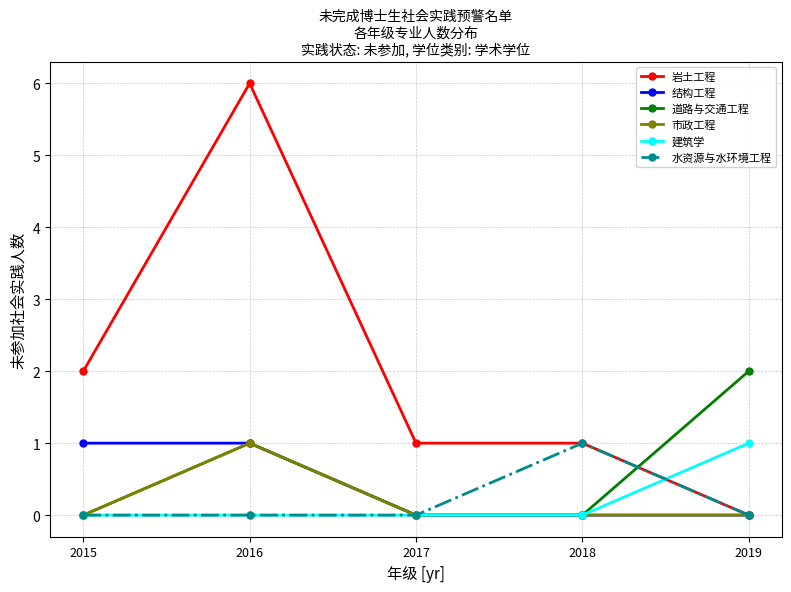

True or false: 岩土工程 and 道路与交通工程 cross at least once.

True